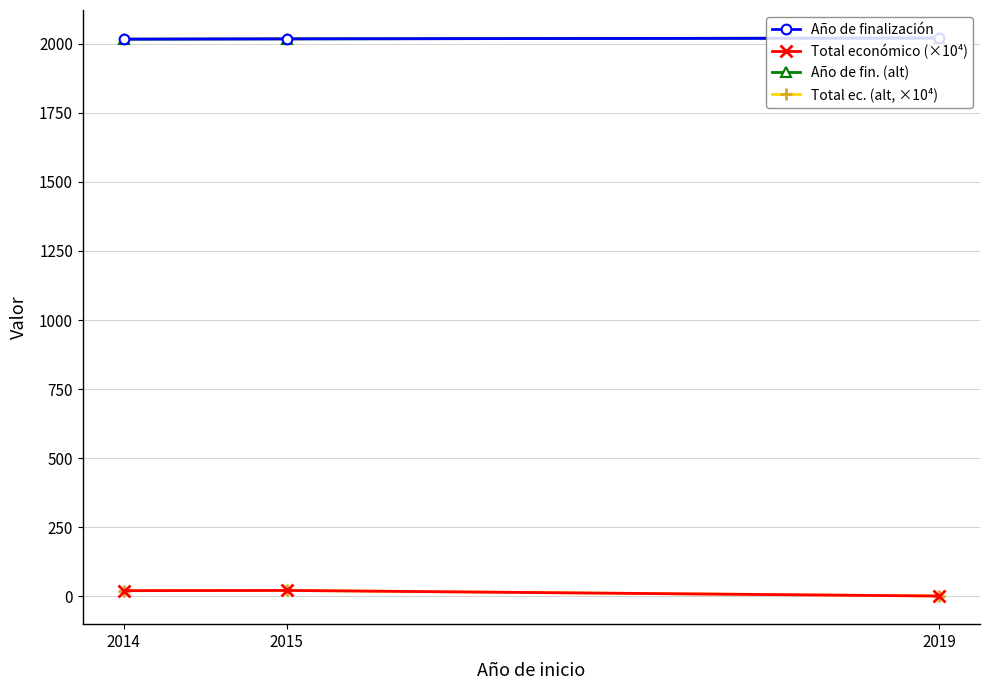

What is the difference between the Año de fin. (alt) values at 2015 and 2019?

3.0